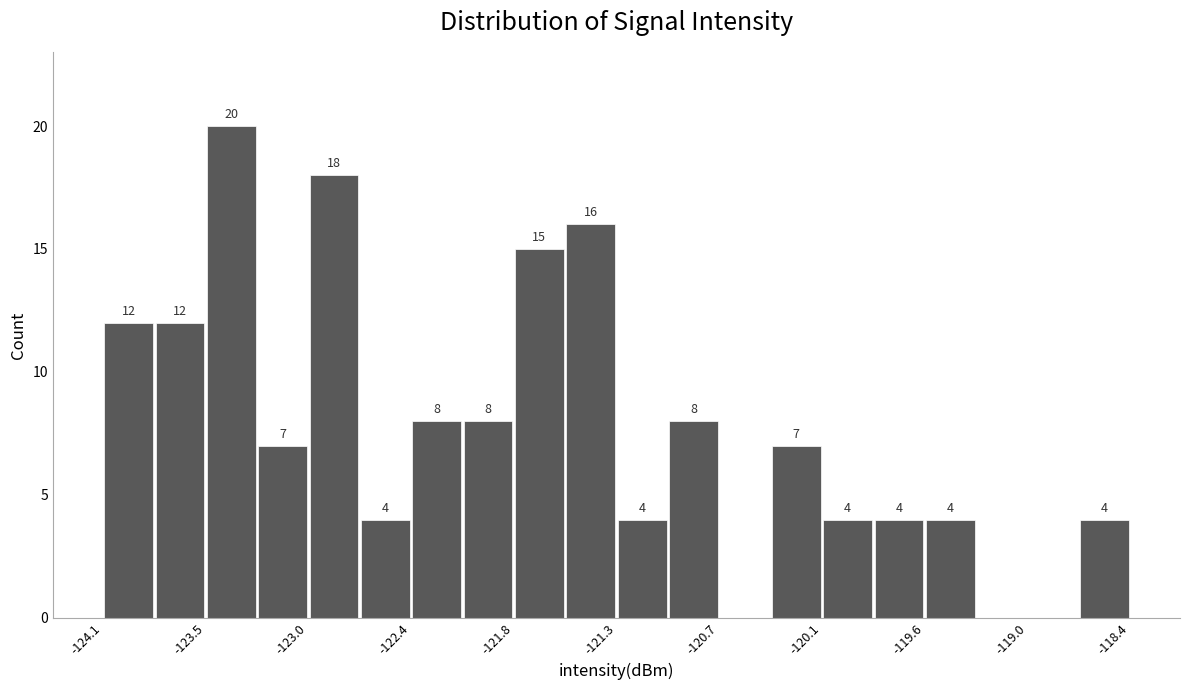

Around what value on the x-axis is the tallest bar? Give the approximate position of its centre, as read against the axis.

-123.4